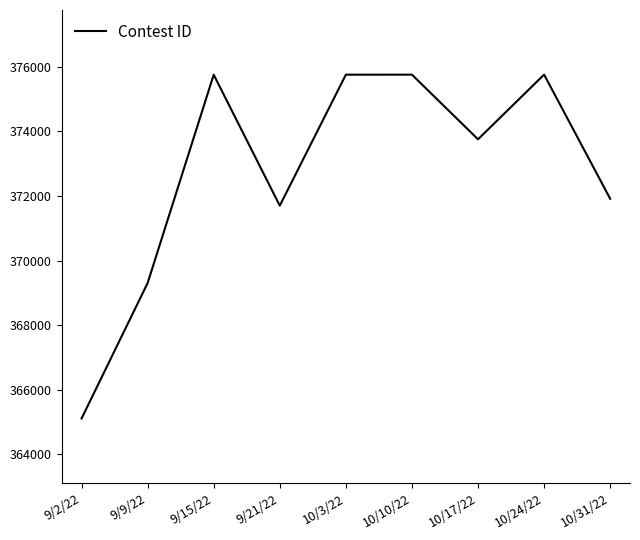

Where does the data first go above 373753?

9/15/22